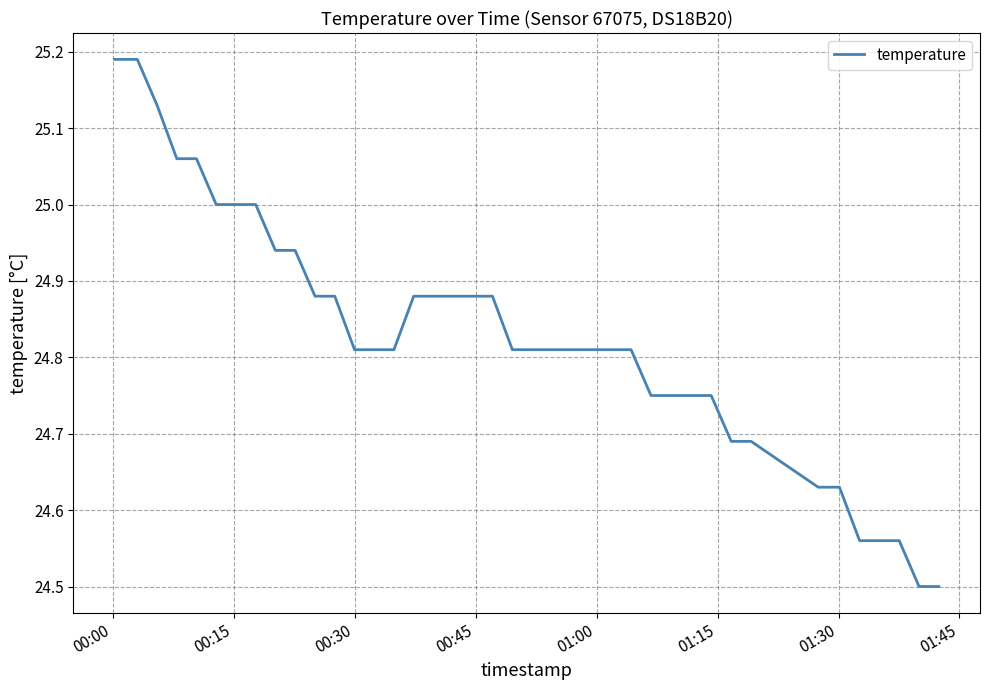

What is the minimum value shown in the chart?

24.5